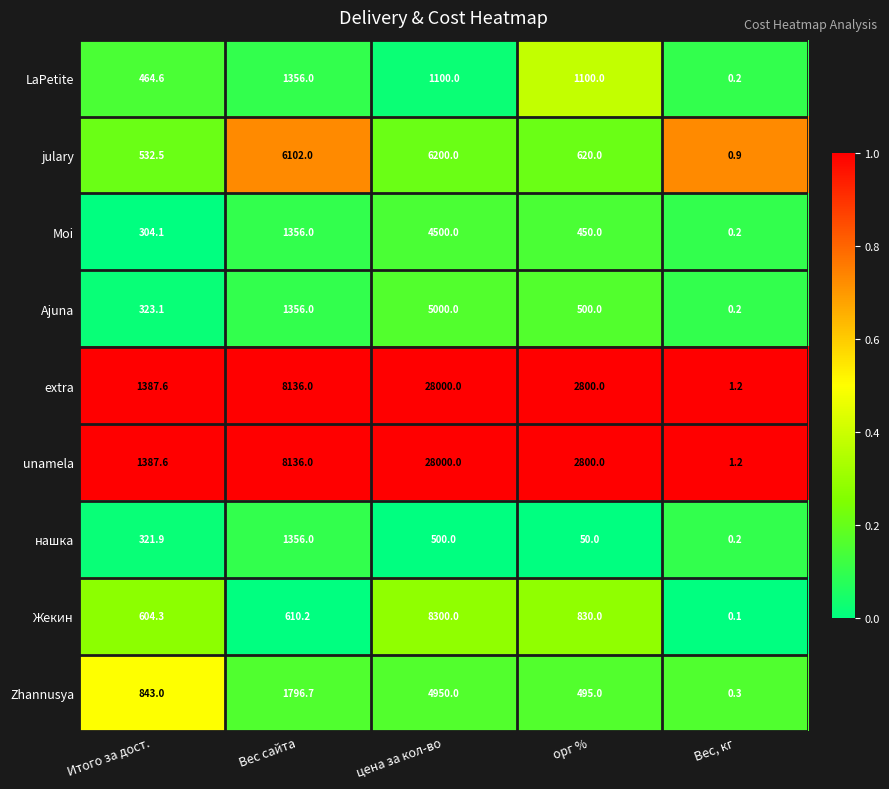

What is the greatest value displayed?

28000.0